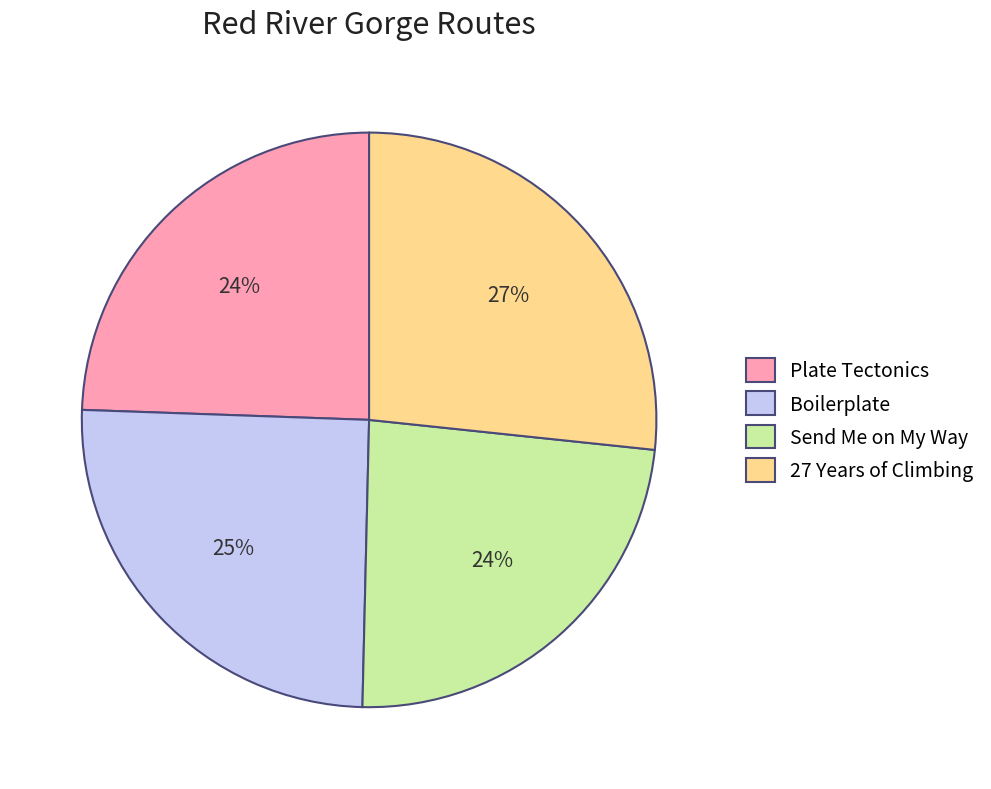

Between Plate Tectonics and Boilerplate, which is larger?

Boilerplate